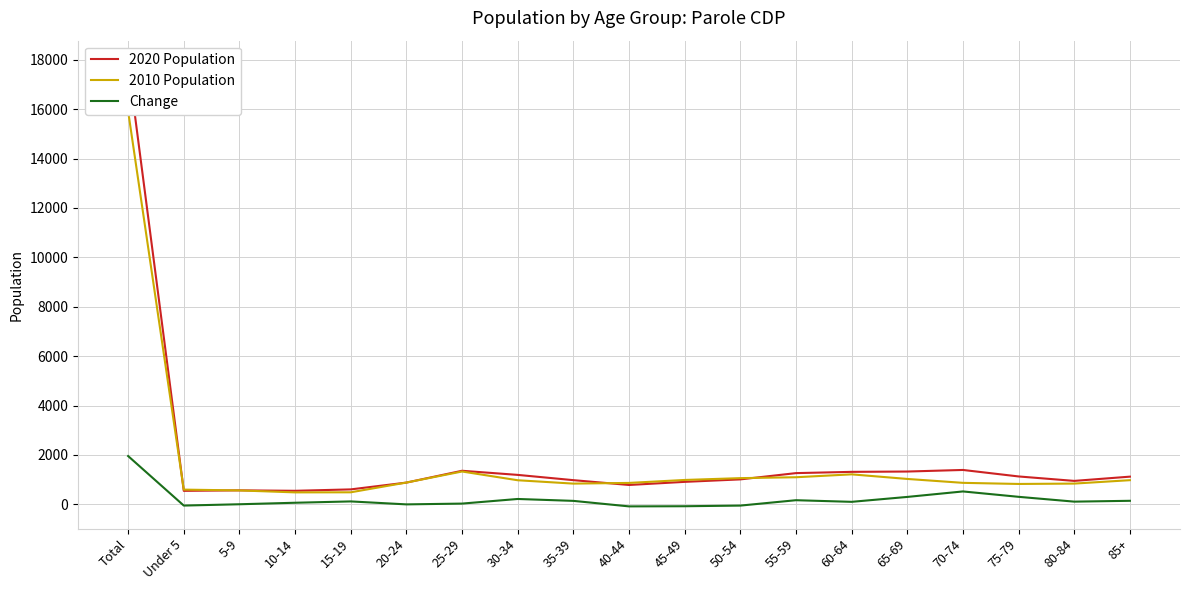

Rank the series by their maximum value, from highest to lowest.

2020 Population, 2010 Population, Change